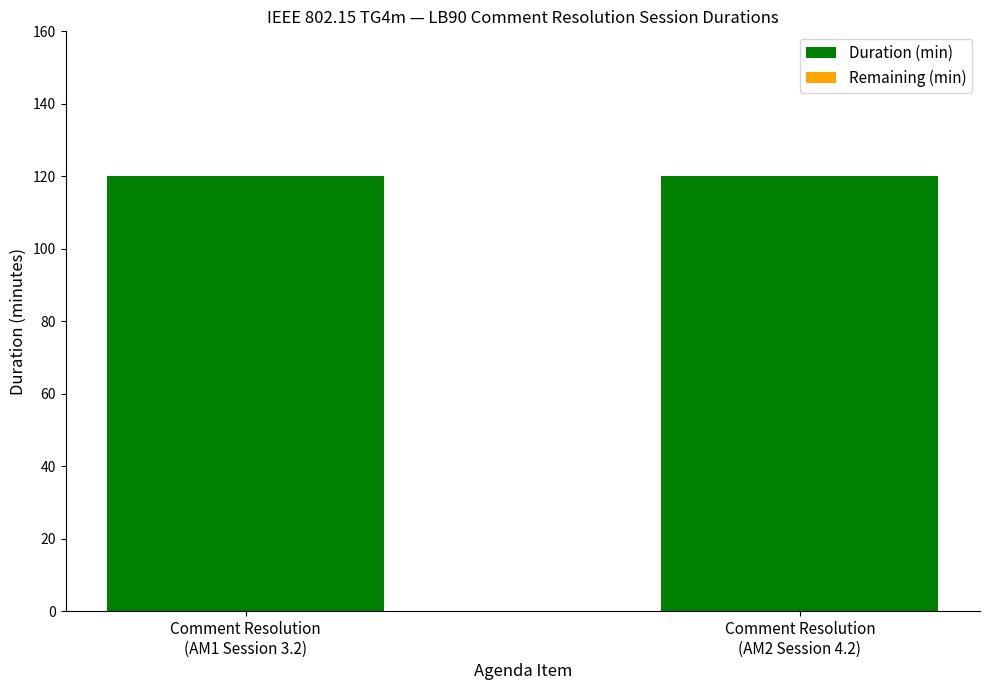

Is it true that Duration (min) equals 67 at Comment Resolution
(AM1 Session 3.2)?

False